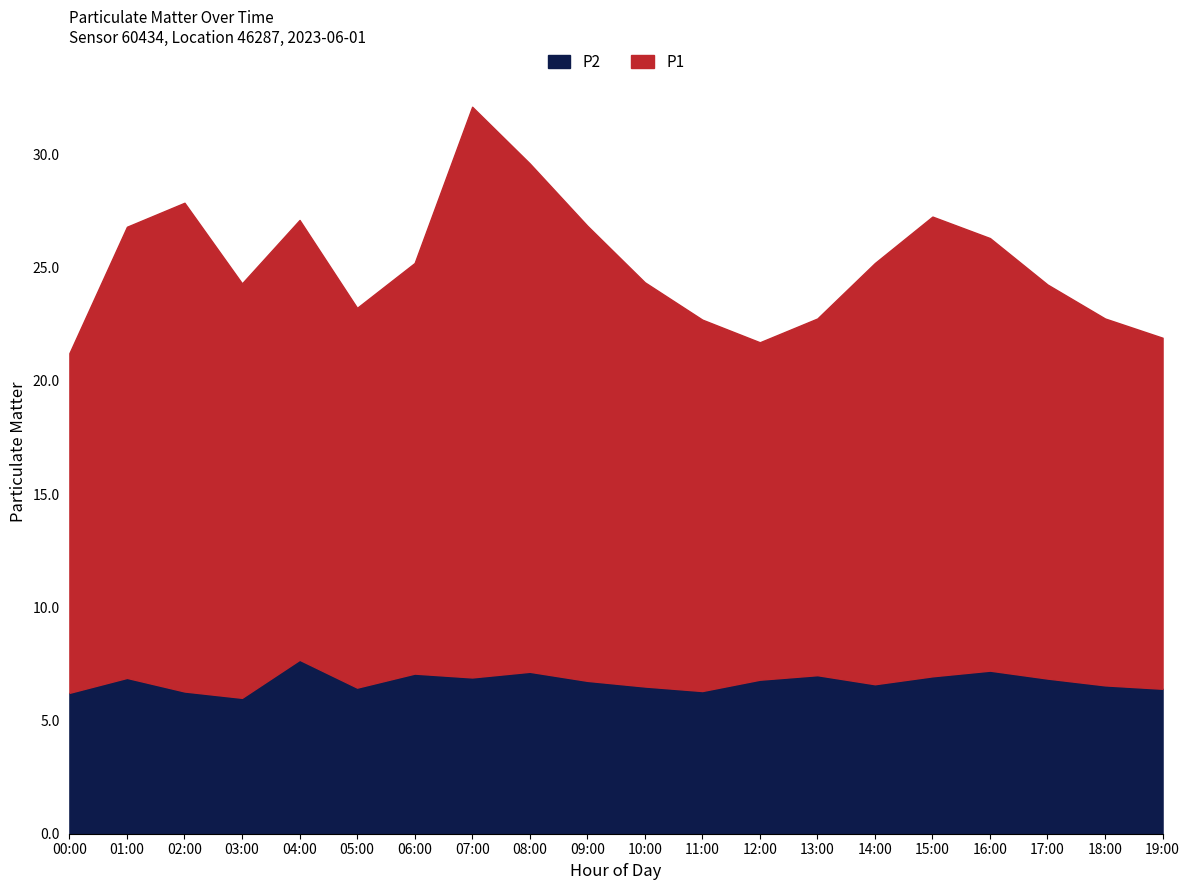

How many distinct data groups are displayed?

2